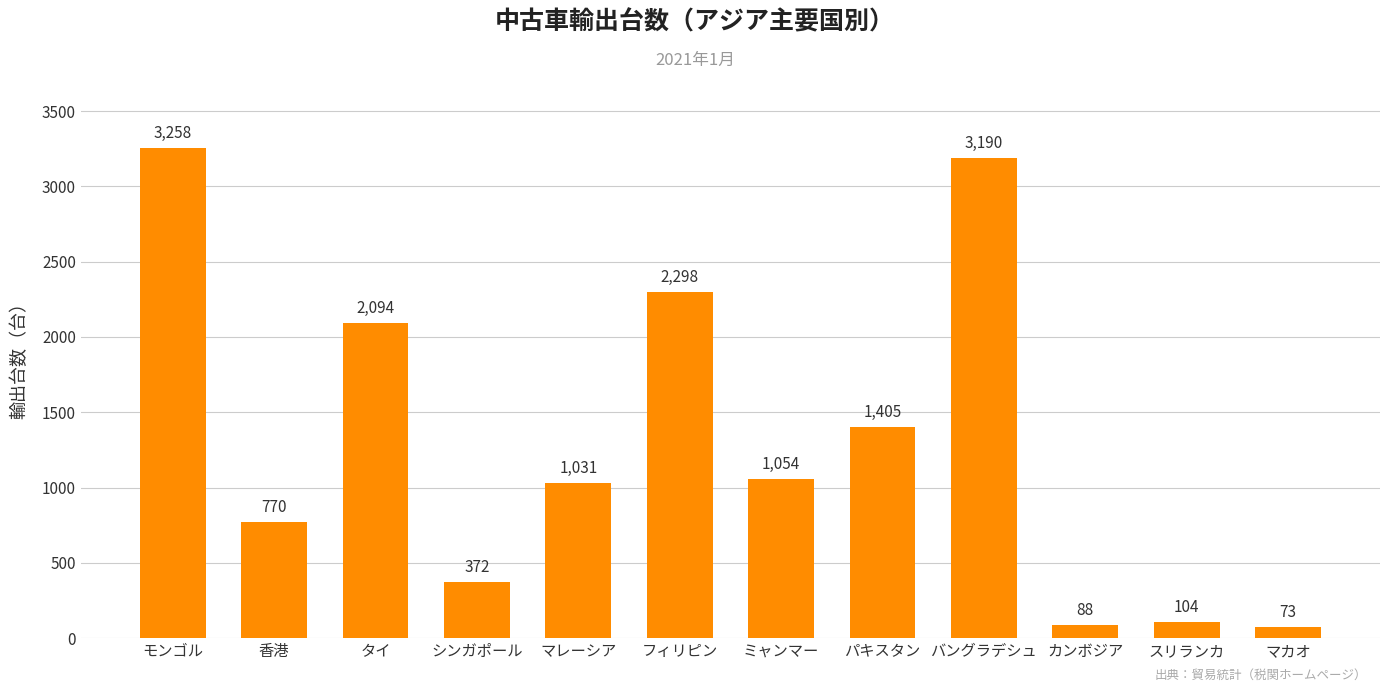

List the labels in order of value, smallest first.

マカオ, カンボジア, スリランカ, シンガポール, 香港, マレーシア, ミャンマー, パキスタン, タイ, フィリピン, バングラデシュ, モンゴル